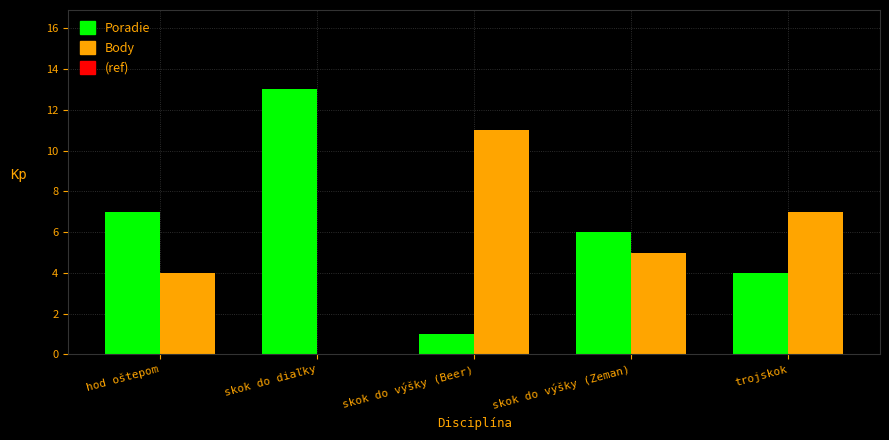

Are the bars grouped side by side (vs. stacked)?

Yes